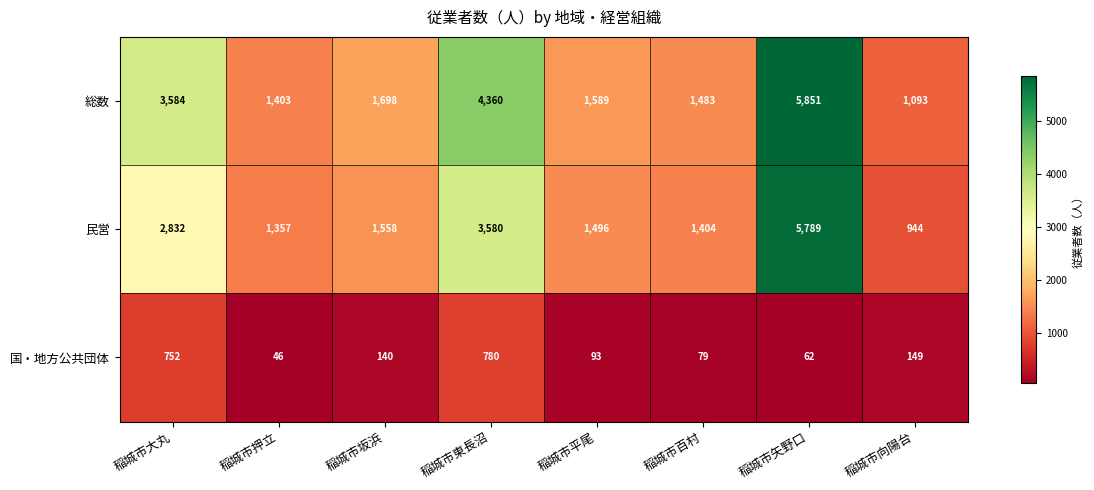

What is the difference between the 総数 values at 稲城市百村 and 稲城市大丸?

2101